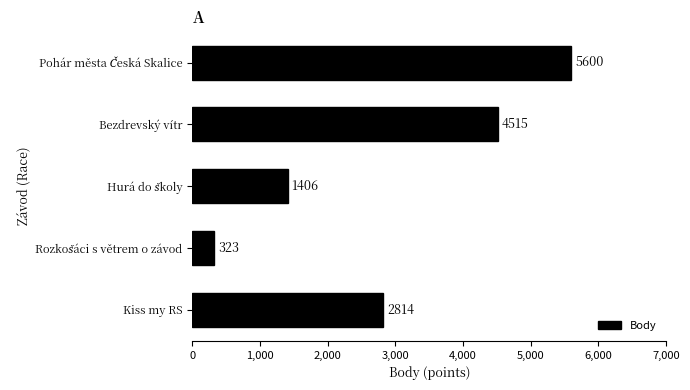

Approximately how many times larger is the value at Kiss my RS compared to Bezdrevský vítr?

0.6